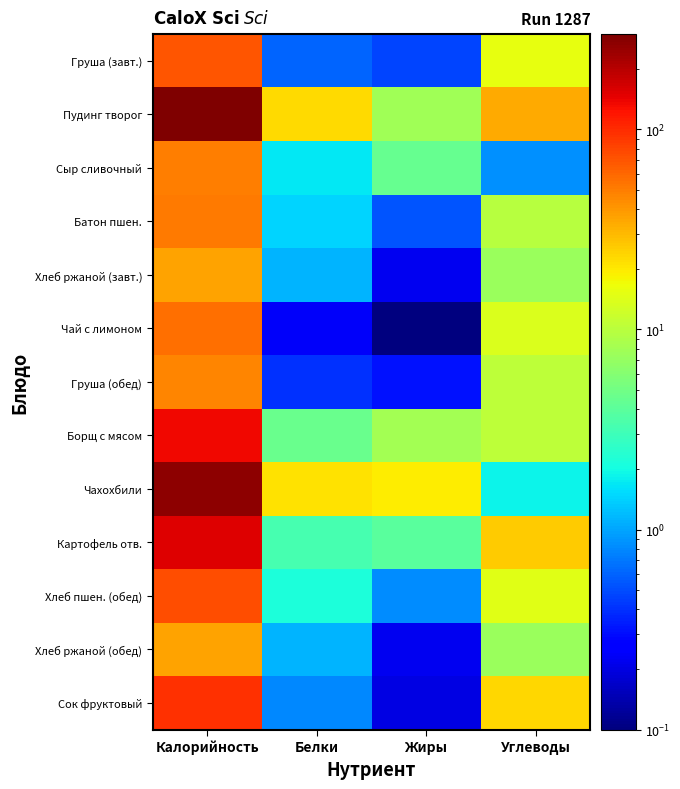

Between Калорийность and Жиры, which series saw the biggest shift?

Пудинг творог